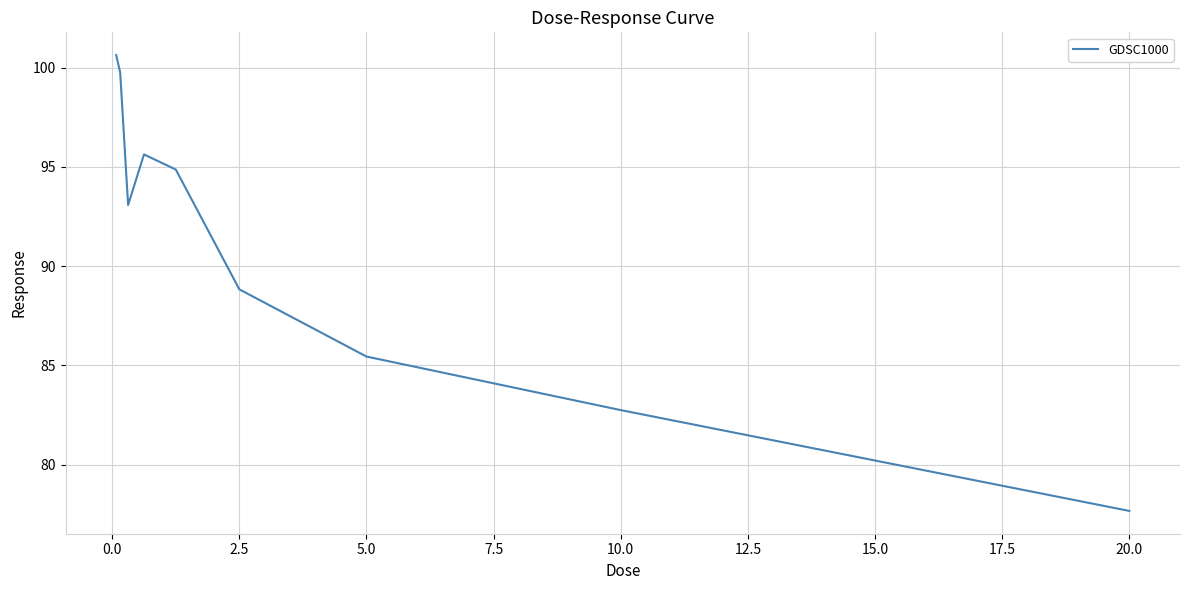

How many series are shown in this chart?

1